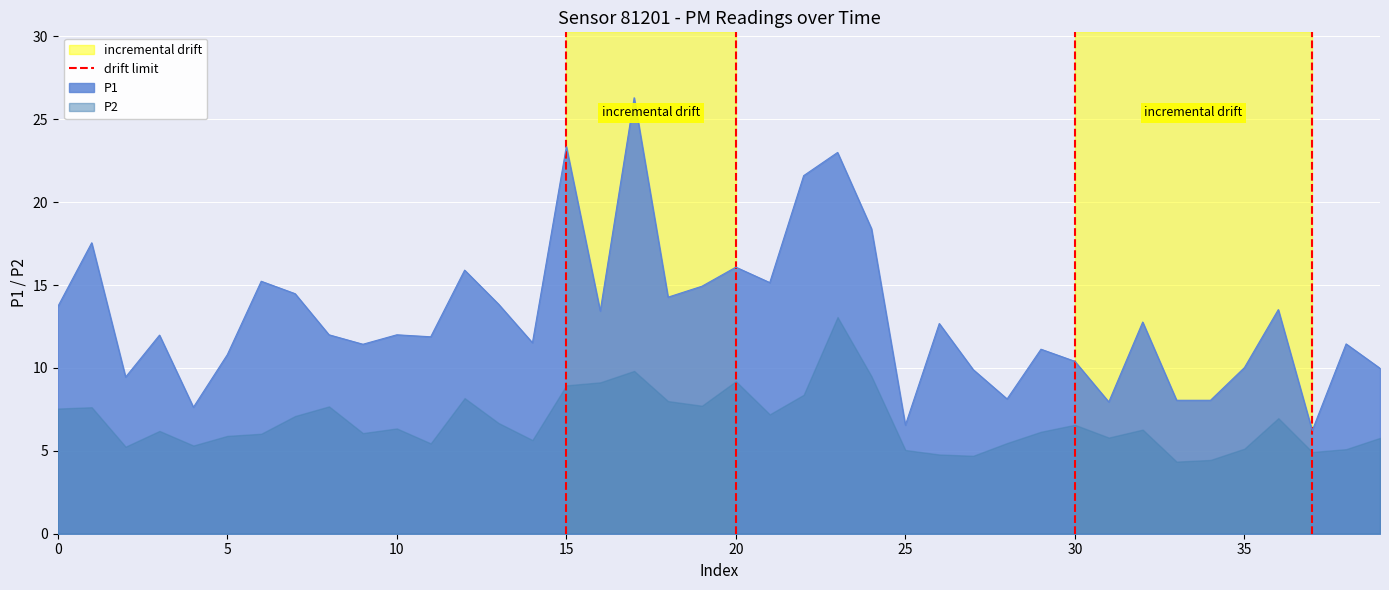

The value of P1 at 15 is 23.4. True or false?

True